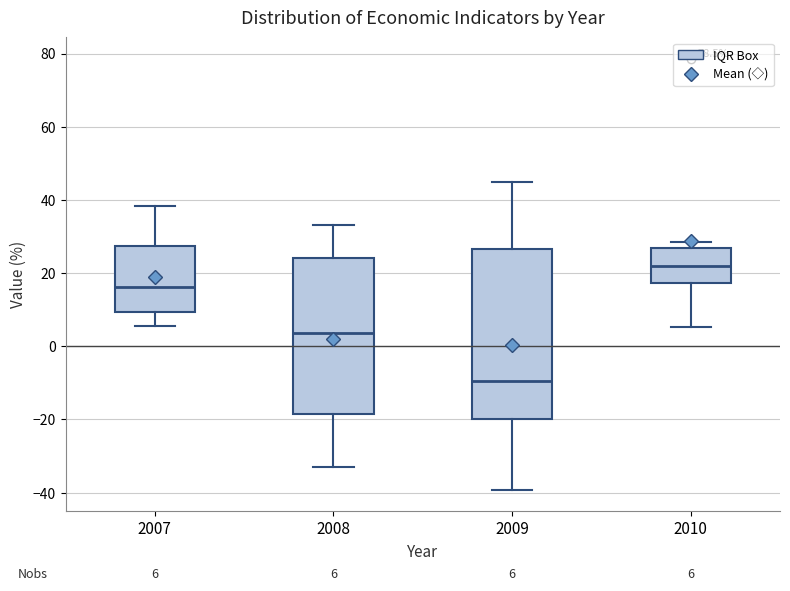

Which box has the lowest median line?

2009